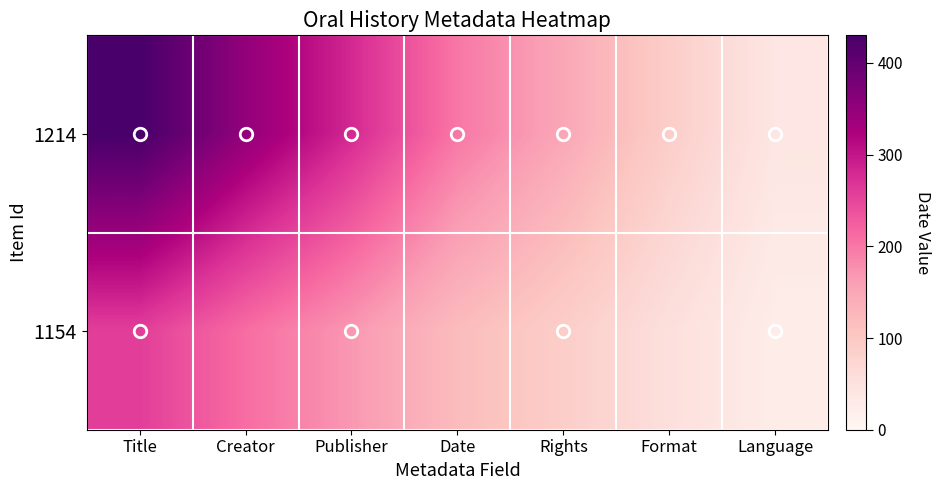

Which series has the largest total across all categories?

1214